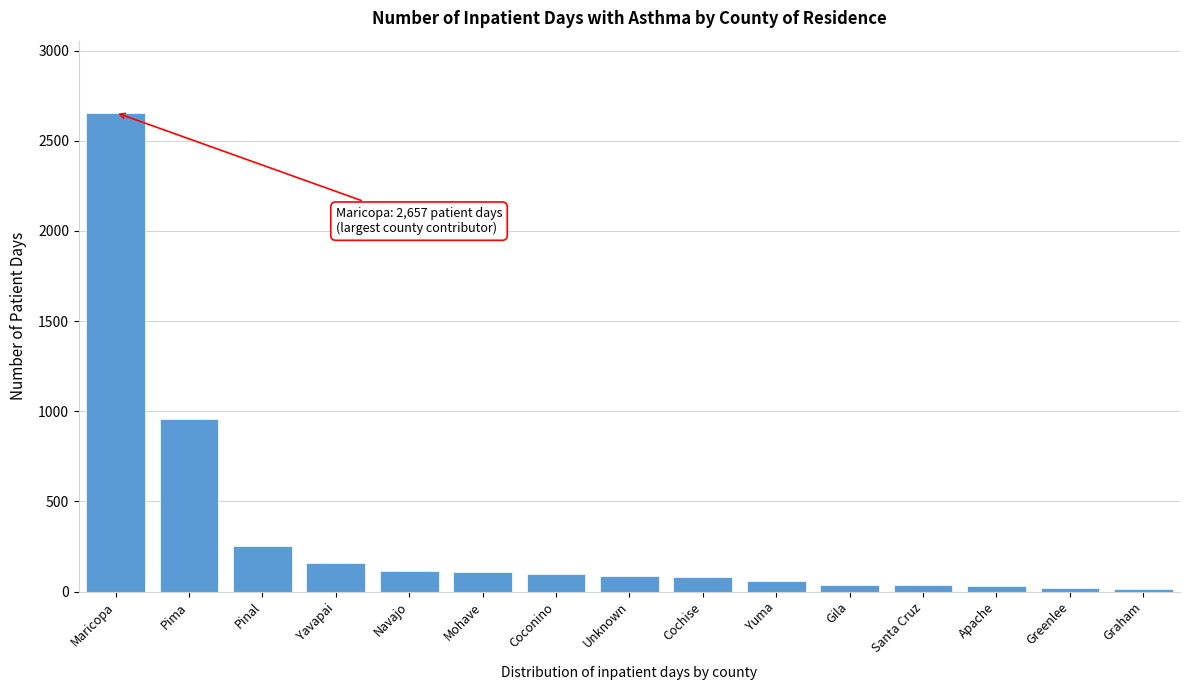

Between Graham and Mohave, which is larger?

Mohave